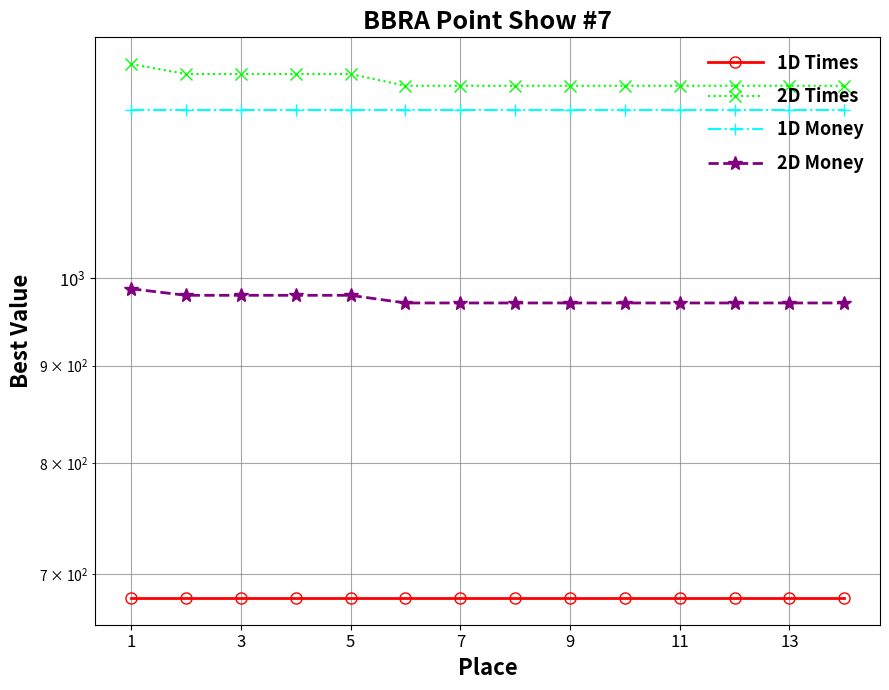

Rank the series by their maximum value, from lowest to highest.

1D Times, 2D Money, 1D Money, 2D Times